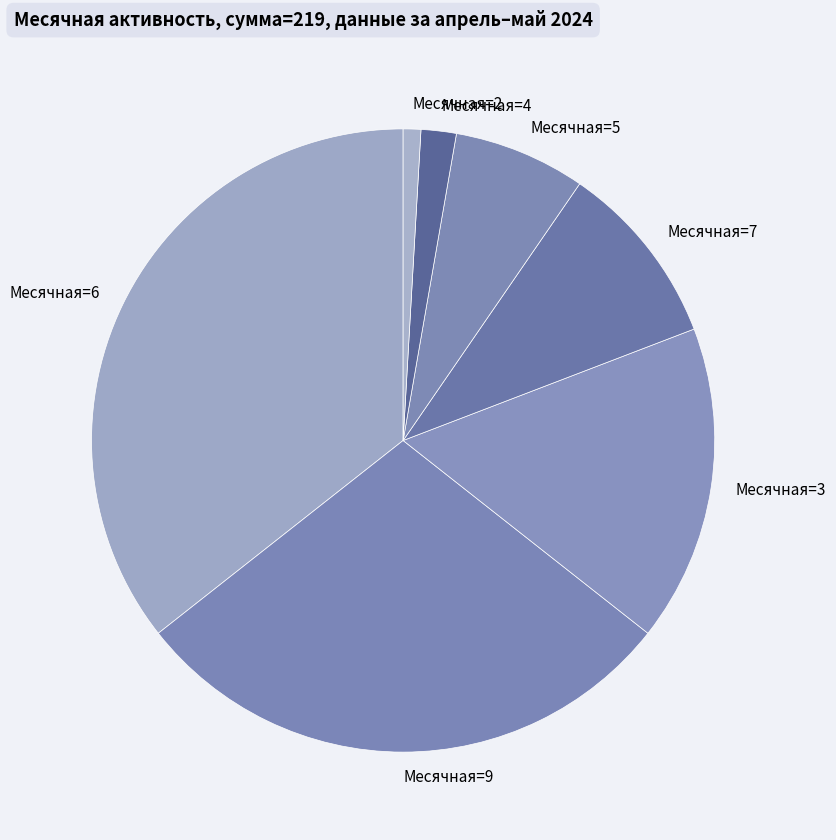

Rank the categories by value from lowest to highest.

Месячная=2, Месячная=4, Месячная=5, Месячная=7, Месячная=3, Месячная=9, Месячная=6